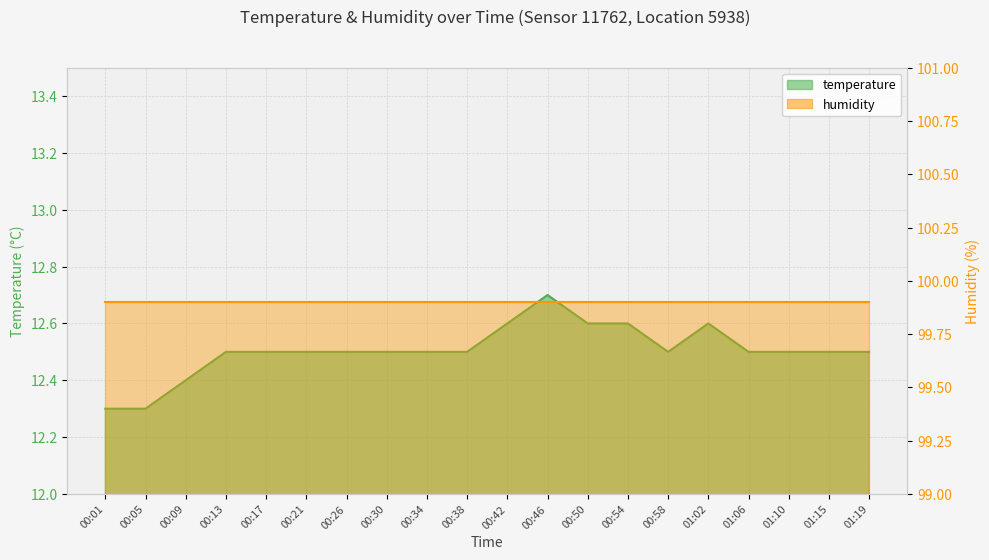

What is the difference between the second highest and second lowest values?

0.3